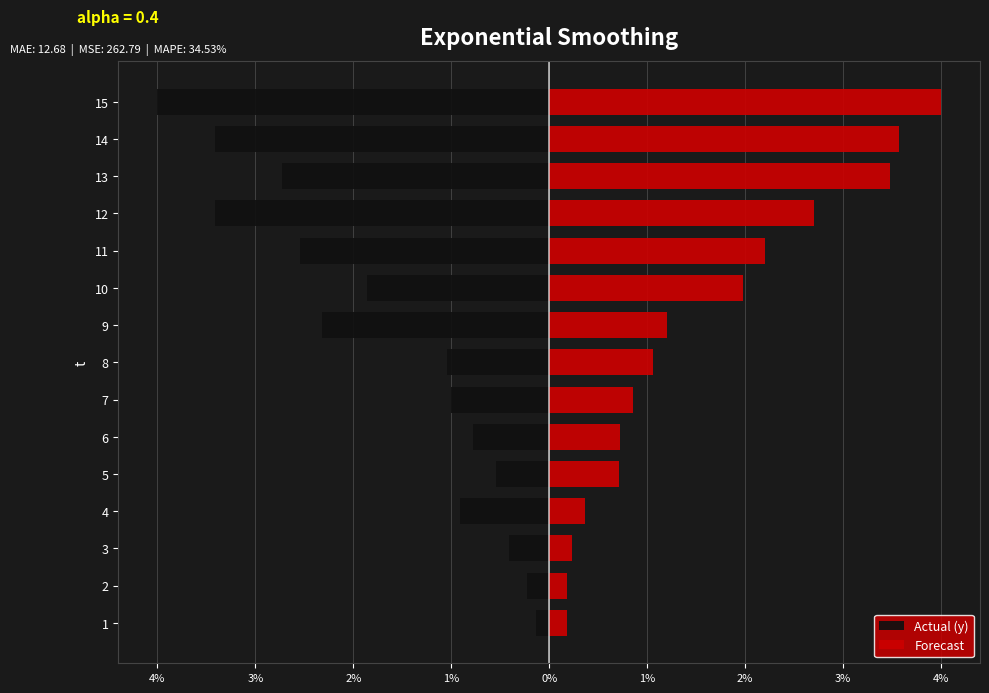

What is the difference between the maximum and minimum values in the Actual (y) series?

3.9